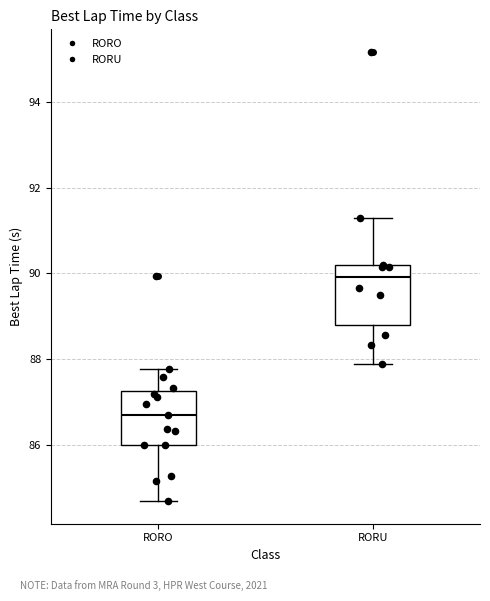

Which box's median line is the lowest?

RORO